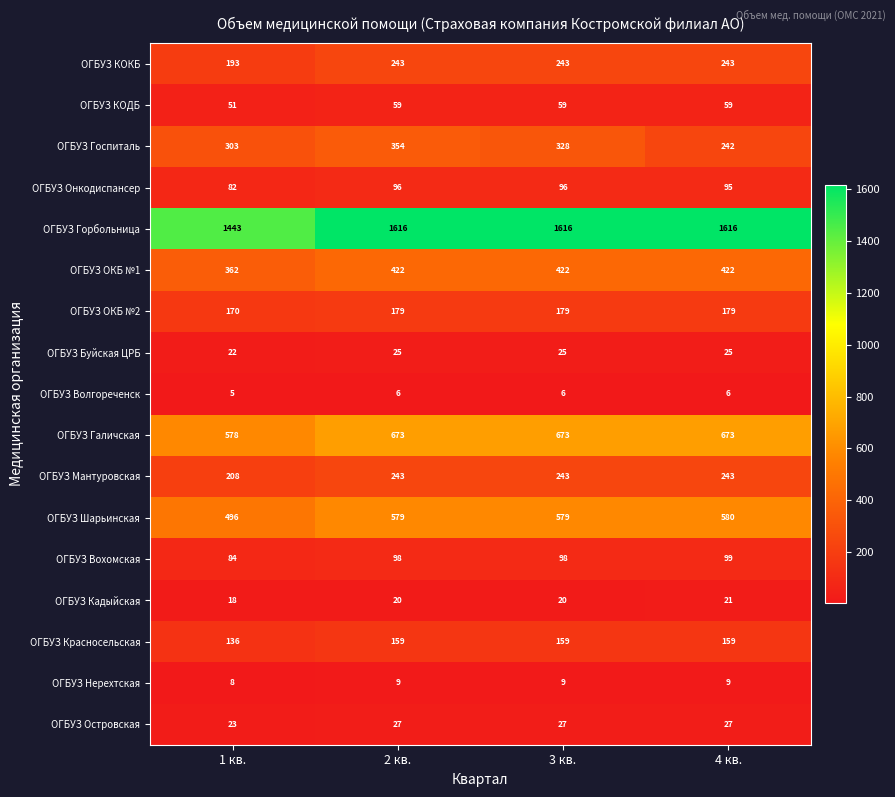

At which label is ОГБУЗ Мантуровская closest to 225?

1 кв.